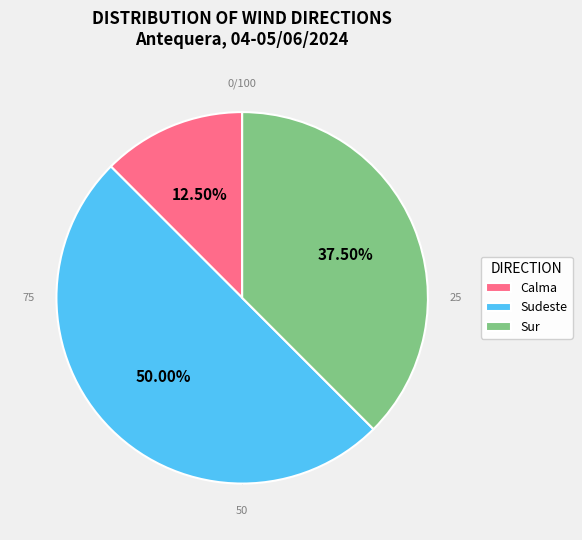

To the nearest percent, what is the difference between the largest and smallest slice percentages?

38%